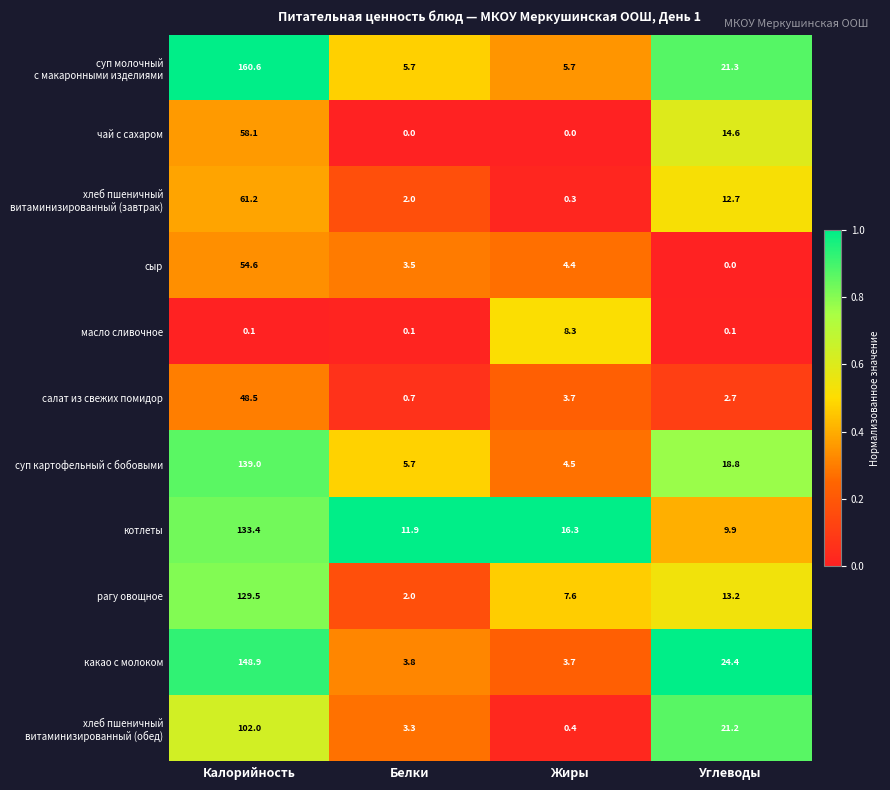

What is the difference between the highest and lowest values at Калорийность?

160.5